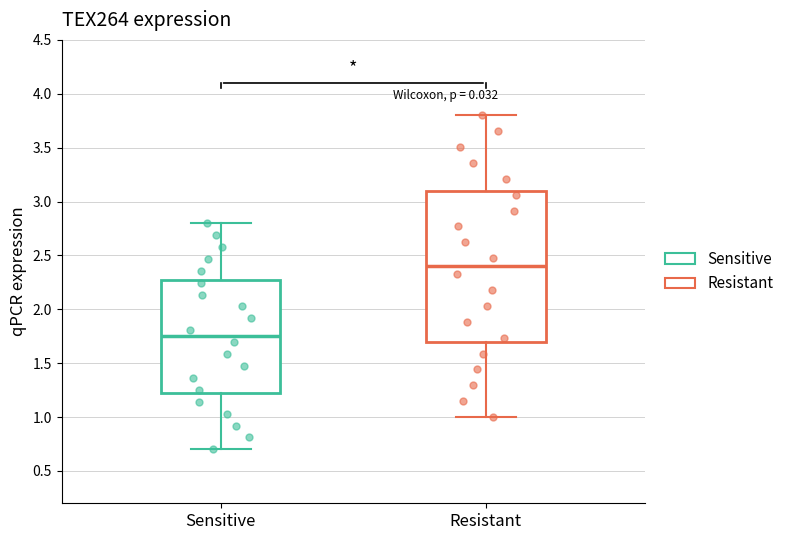

Where is the upper edge of the box for Resistant on the y-axis? The values are not printed on the chart, so give them approximately, as read against the axis.

3.10